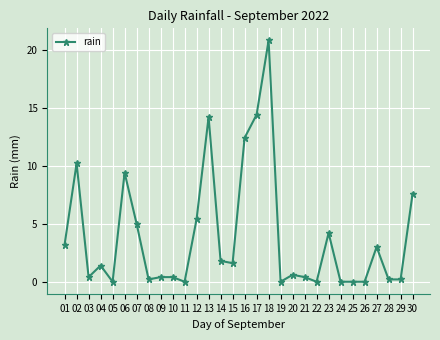

The chart shows a value of 1.8 at 14. True or false?

True